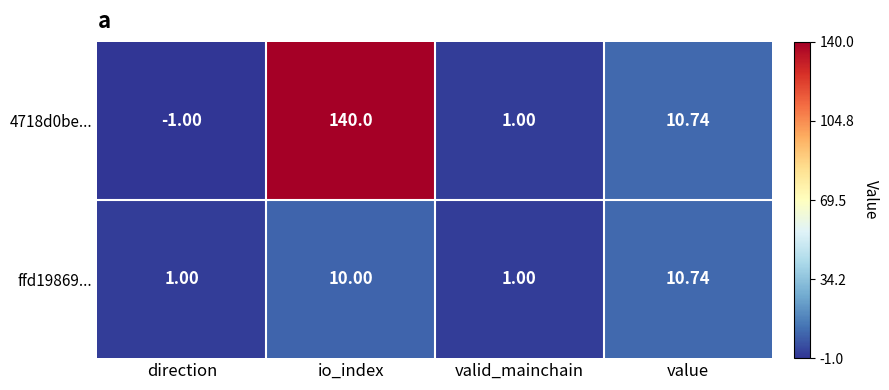

How many categories are shown in the chart?

4